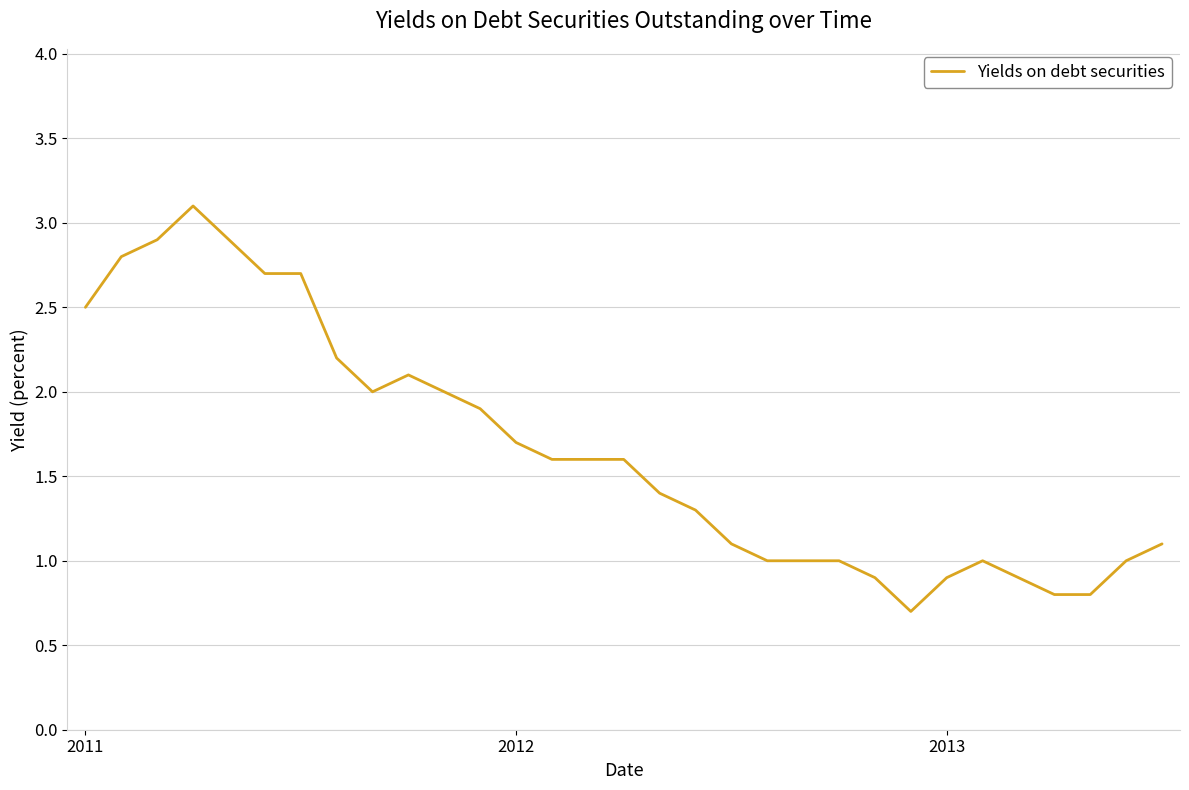

What is the difference between the maximum and minimum values?

2.4